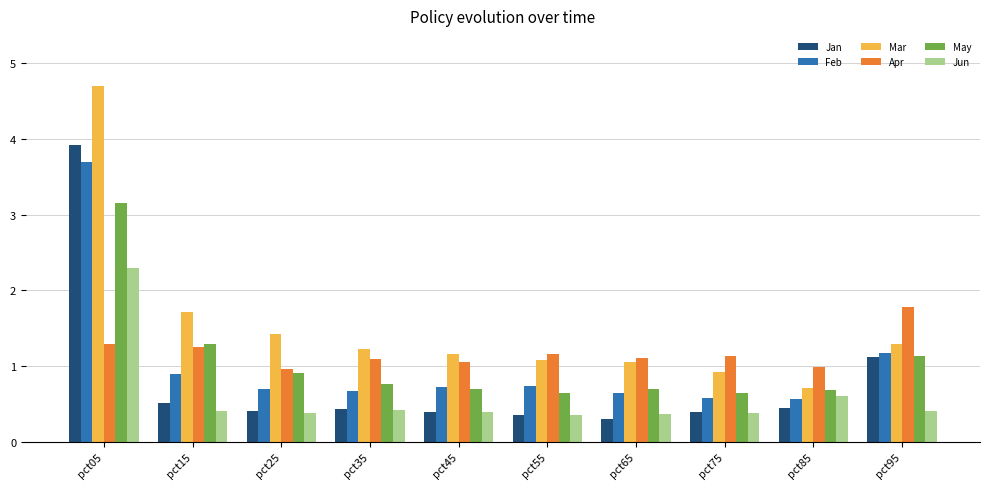

At pct05, list the series in order from largest to smallest.

Mar, Jan, Feb, May, Jun, Apr